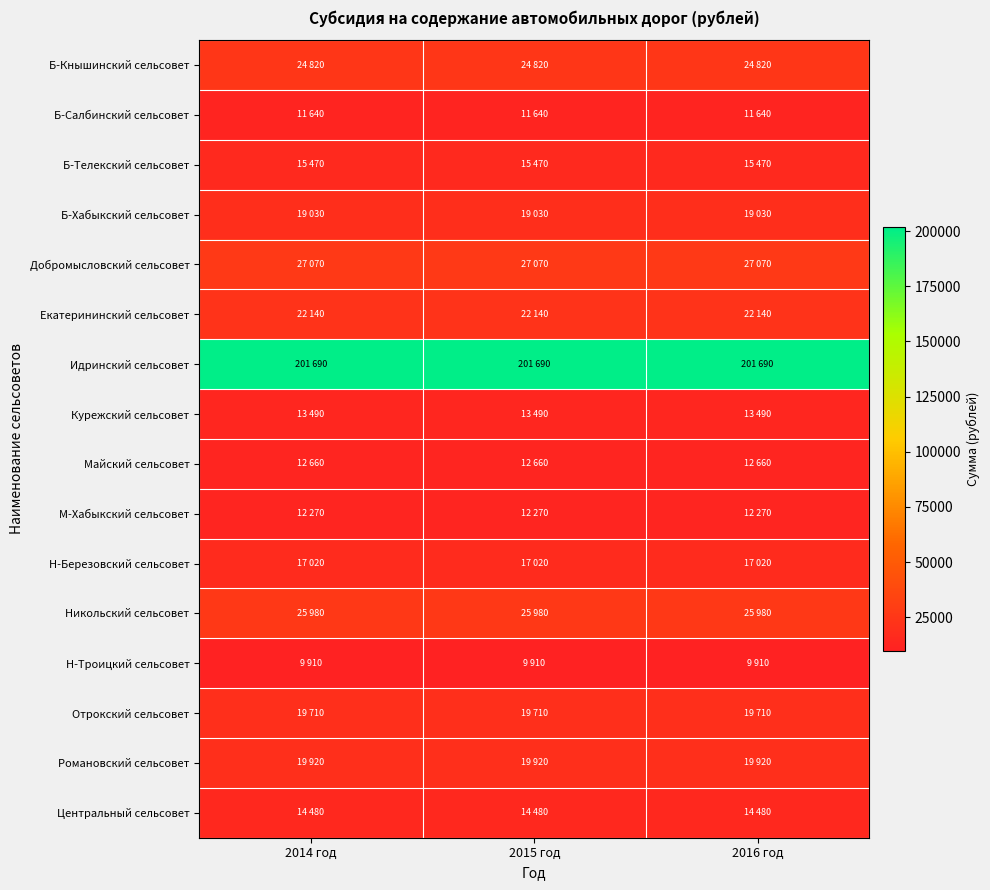

What is the difference between the highest and lowest values at 2016 год?

191780